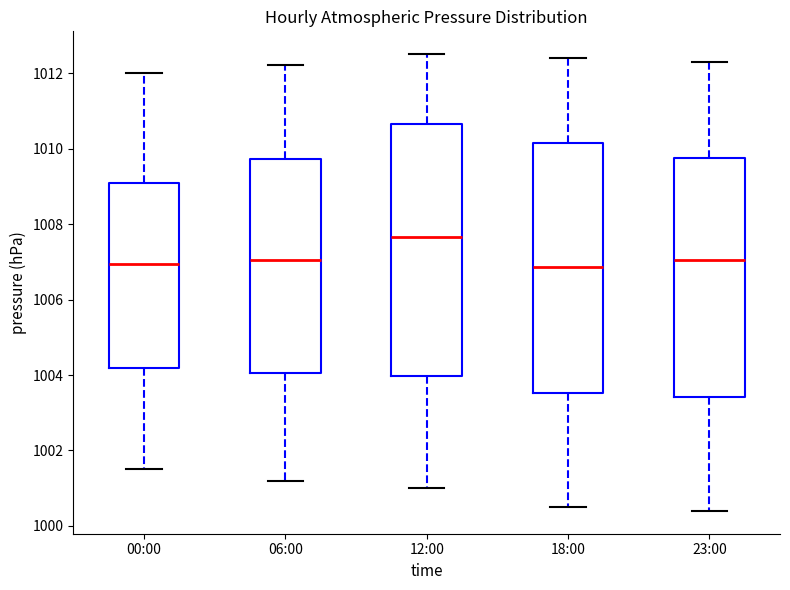

Where is the lower edge of the box for 12:00 on the y-axis? The values are not printed on the chart, so give them approximately, as read against the axis.

1004.0